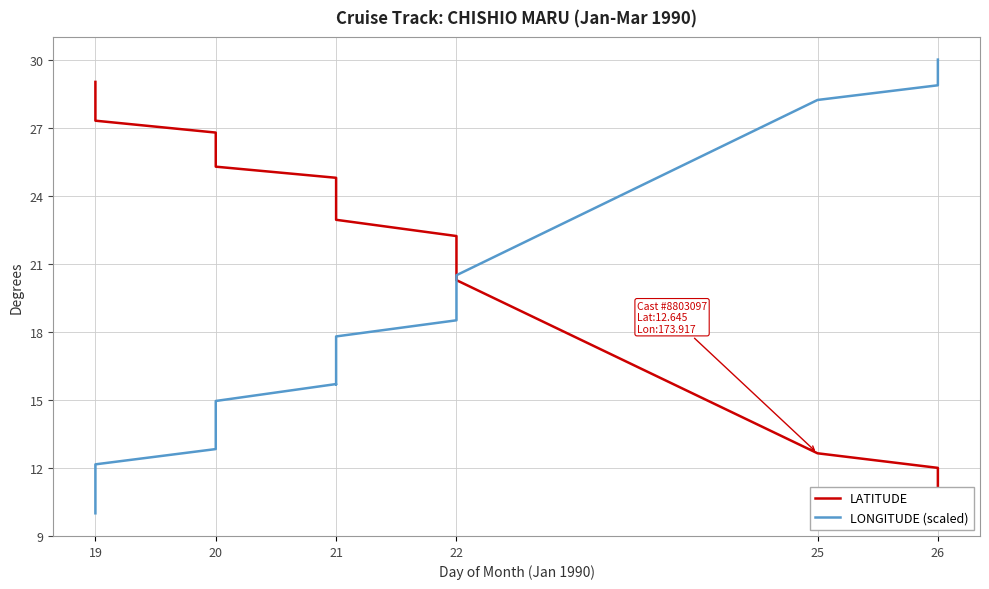

Count the number of data series in this chart.

2